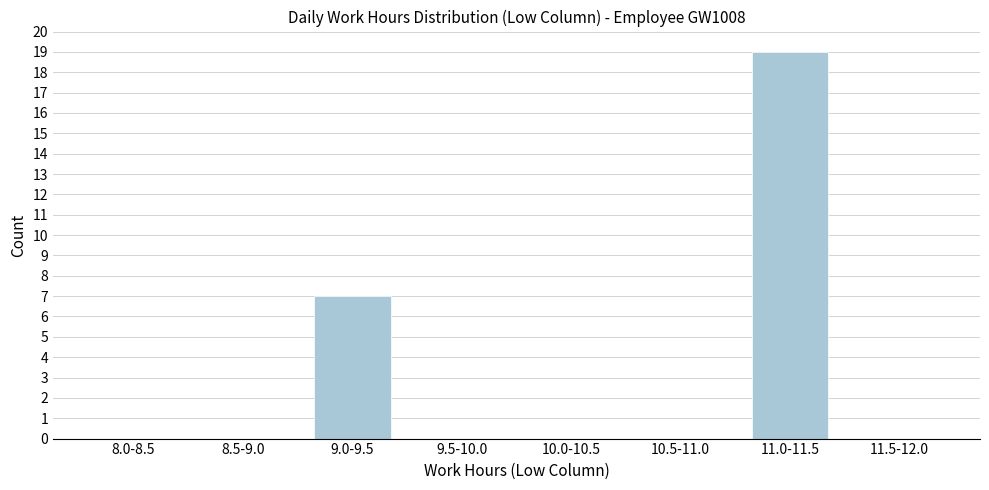

Reading left to right, list all the values displayed in this chart.

8.0-8.5=0	8.5-9.0=0	9.0-9.5=7	9.5-10.0=0	10.0-10.5=0	10.5-11.0=0	11.0-11.5=19	11.5-12.0=0